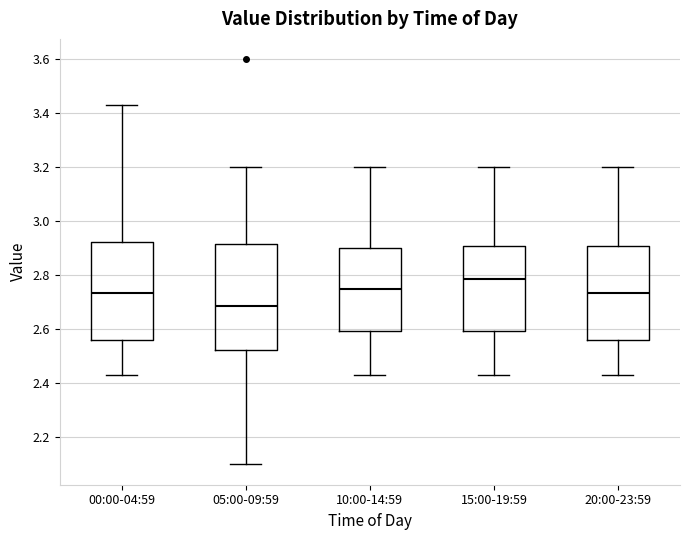

Which box's median line is the highest?

15:00-19:59